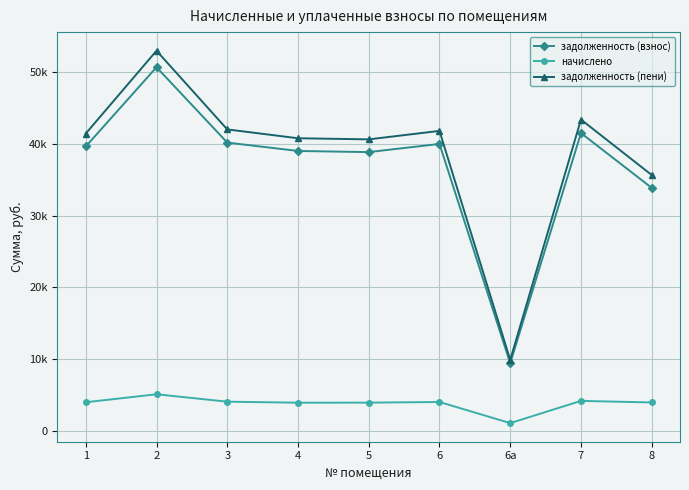

Reading left to right, what are all the values shown in this chart?

задолженность (взнос): 39614.2	50652.3	40157.3	38990.3	38831.3	39970.1	9415.9	41482.8	33854.2
начислено: 3989.0	5100.5	4069.7	3926.3	3935.2	4024.8	1084.7	4177.2	3962.0
задолженность (пени): 41412.9	52952.3	41992.4	40760.7	40605.8	41785.0	9882.8	43366.4	35640.7